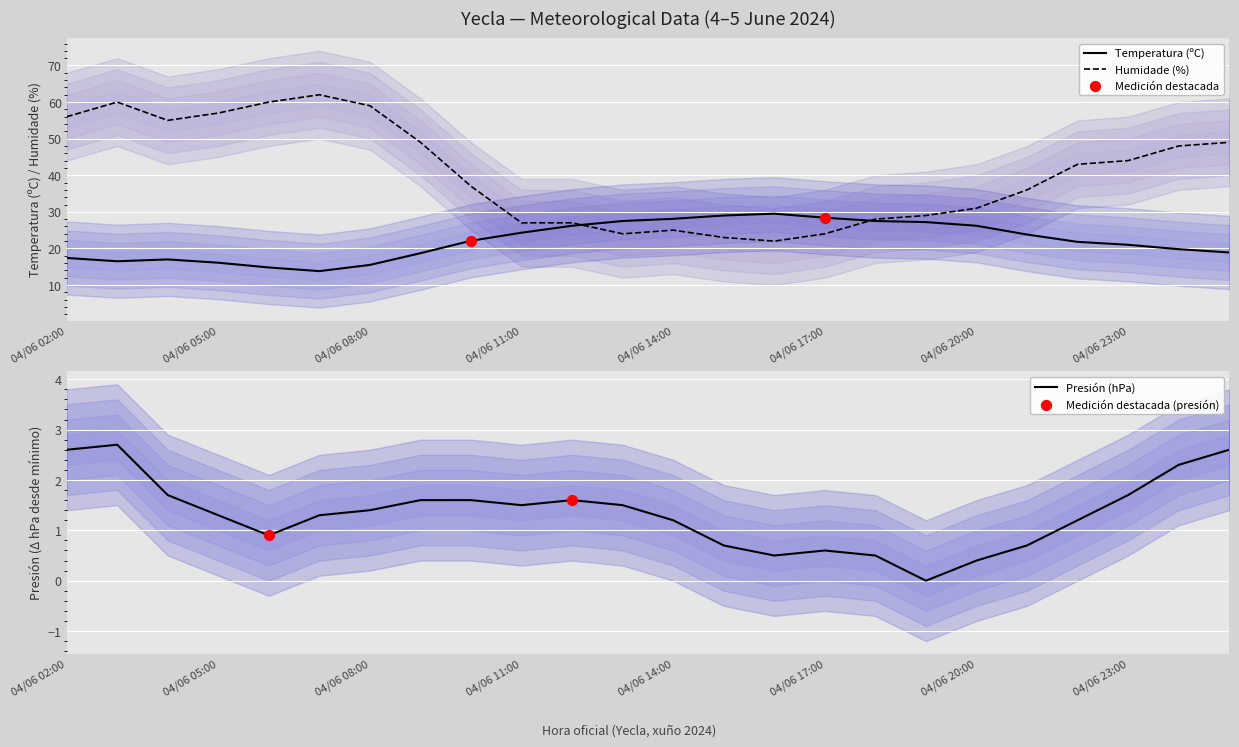

What is the total value across all series at 04/06 11:00?

52.8